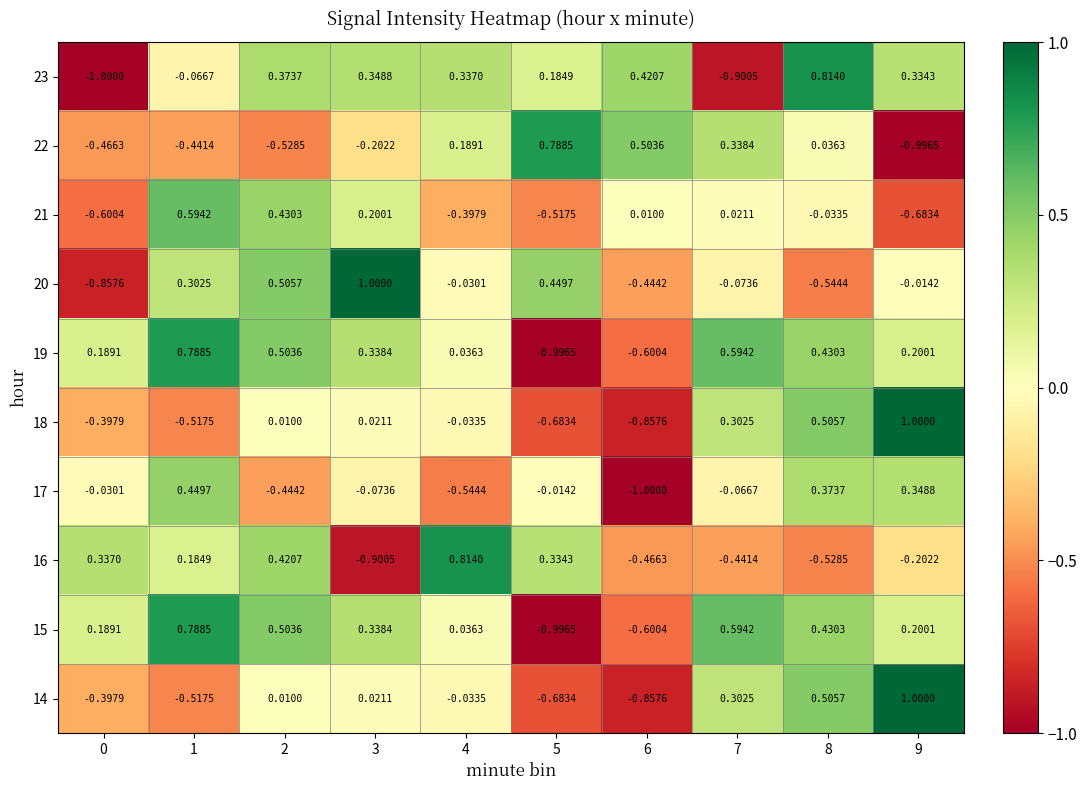

Which category has the highest value across all series?

3